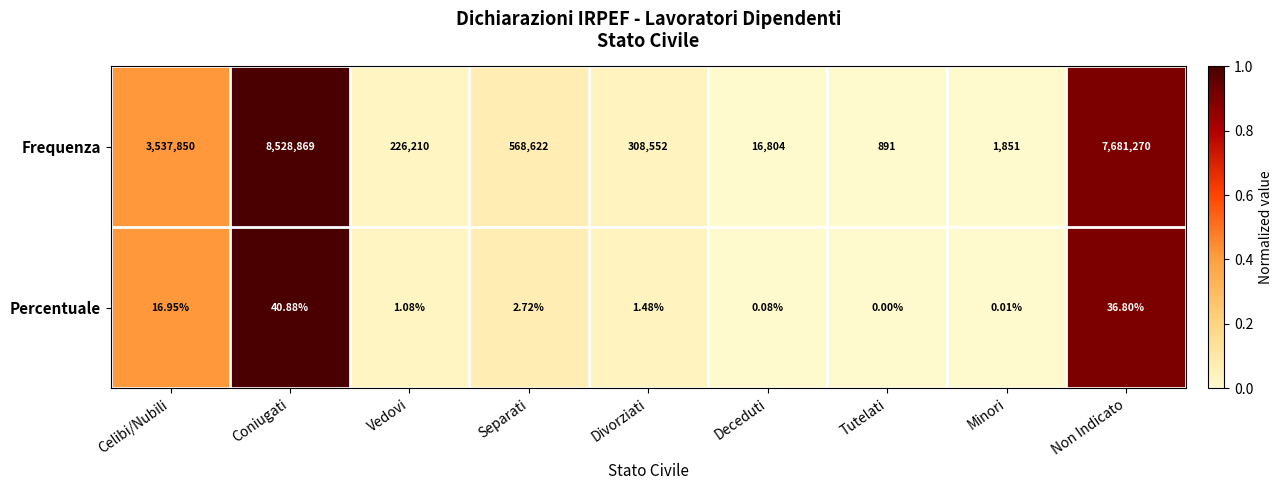

Which series changed the most between Coniugati and Non Indicato?

Frequenza